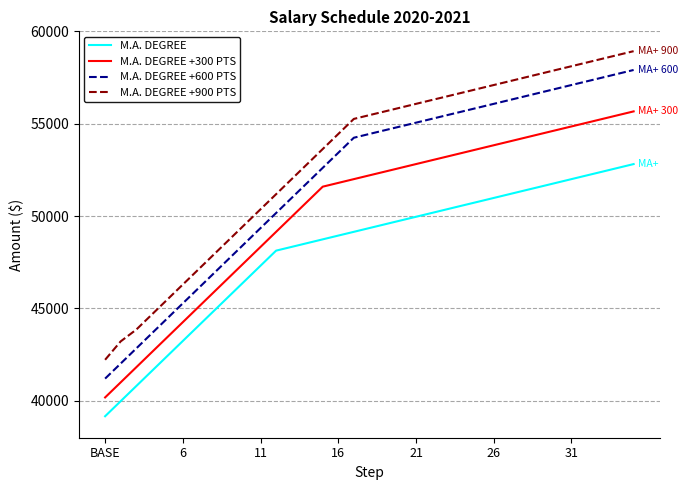

Which series has the largest total across all categories?

M.A. DEGREE +900 PTS